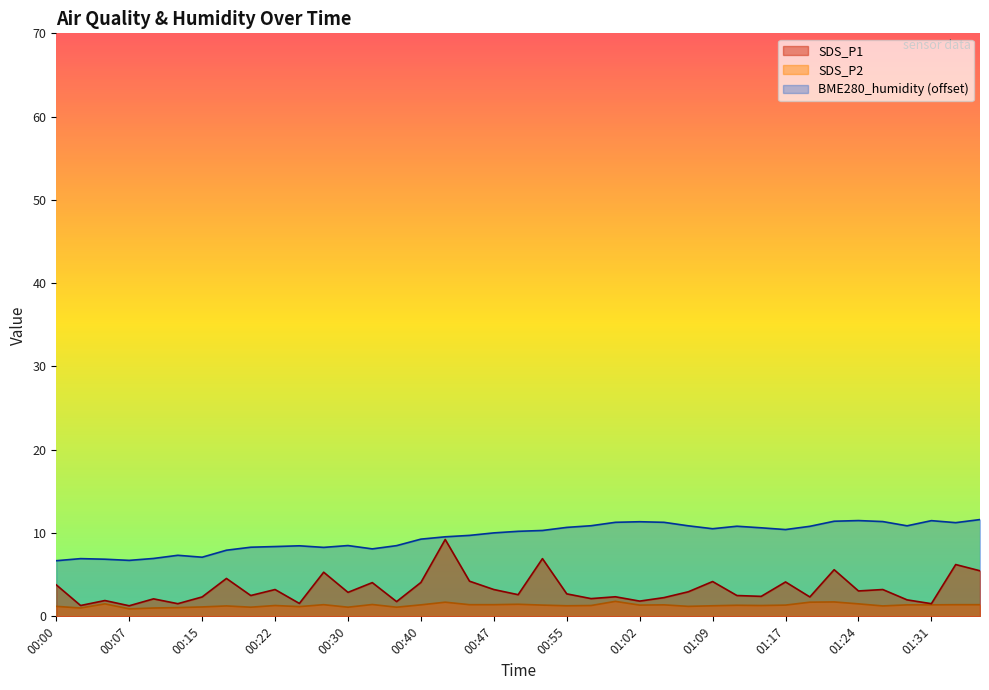

Reading left to right, list all the values displayed in this chart.

SDS_P1: 3.8	1.3	1.9	1.3	2.1	1.5	2.3	4.5	2.5	3.2	1.6	5.3	2.9	4.0	1.8	4.1	9.2	4.2	3.2	2.6	6.9	2.7	2.1	2.4	1.8	2.2	3.0	4.2	2.5	2.4	4.1	2.3	5.6	3.0	3.2	2.0	1.5	6.2	5.5
SDS_P2: 1.2	1.0	1.5	0.9	1.0	1.1	1.1	1.2	1.1	1.3	1.2	1.4	1.1	1.4	1.1	1.4	1.7	1.4	1.4	1.4	1.4	1.3	1.3	1.8	1.4	1.4	1.2	1.3	1.3	1.3	1.4	1.7	1.7	1.5	1.2	1.4	1.4	1.4	1.4
BME280_humidity: 6.7	6.9	6.9	6.7	7.0	7.3	7.1	7.9	8.3	8.4	8.5	8.3	8.5	8.1	8.5	9.3	9.5	9.7	10.0	10.2	10.3	10.7	10.9	11.3	11.4	11.3	10.9	10.5	10.8	10.6	10.4	10.8	11.4	11.5	11.4	10.9	11.5	11.2	11.6